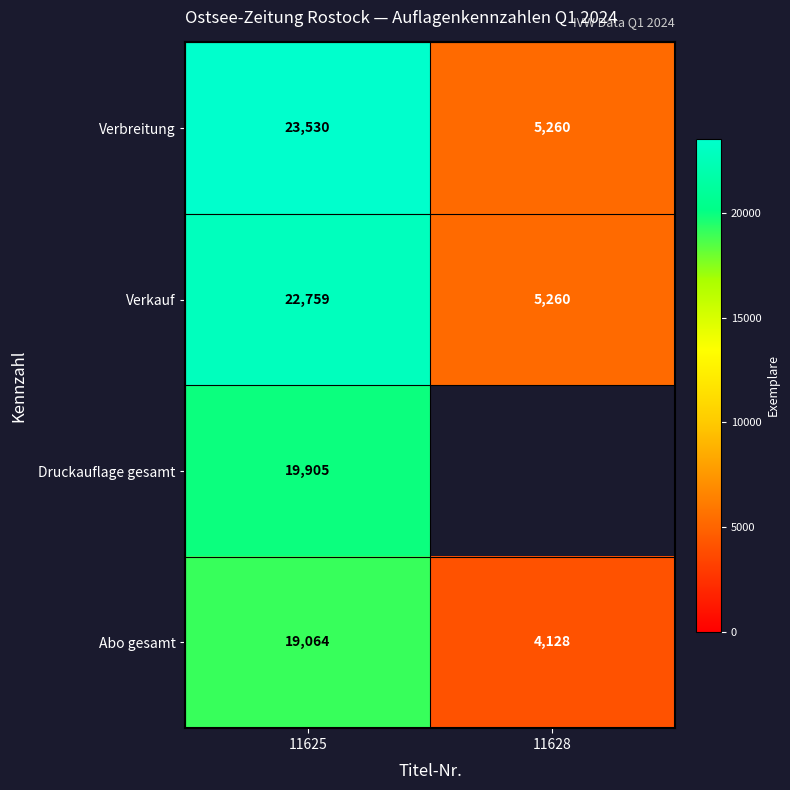

What is the difference between the maximum and minimum values in the Verbreitung series?

18270